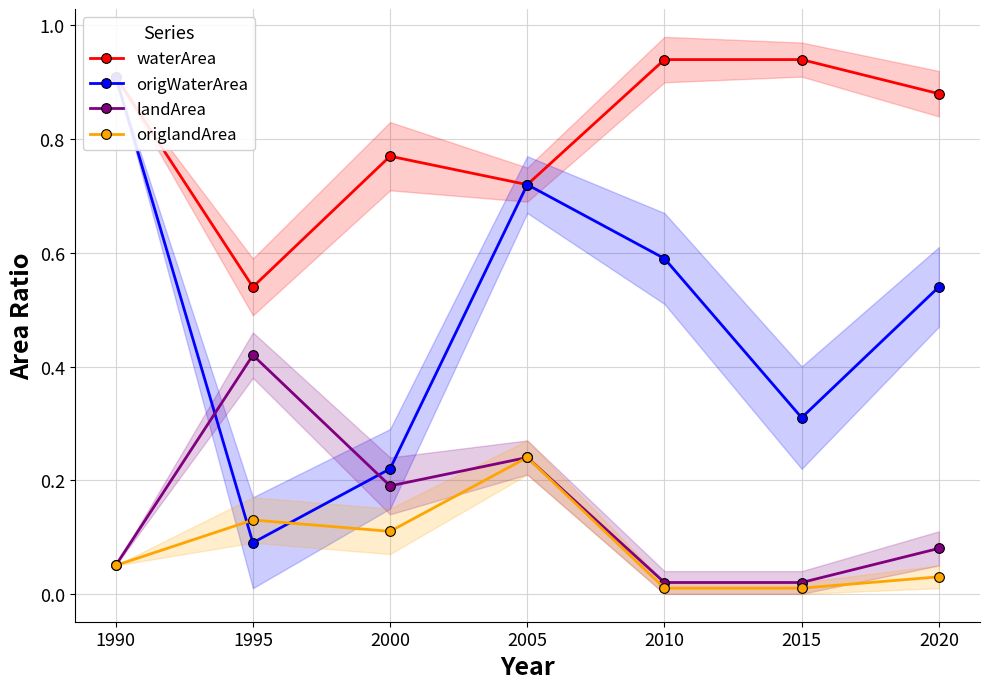

Which has a higher value, 2005 or 1990?

1990